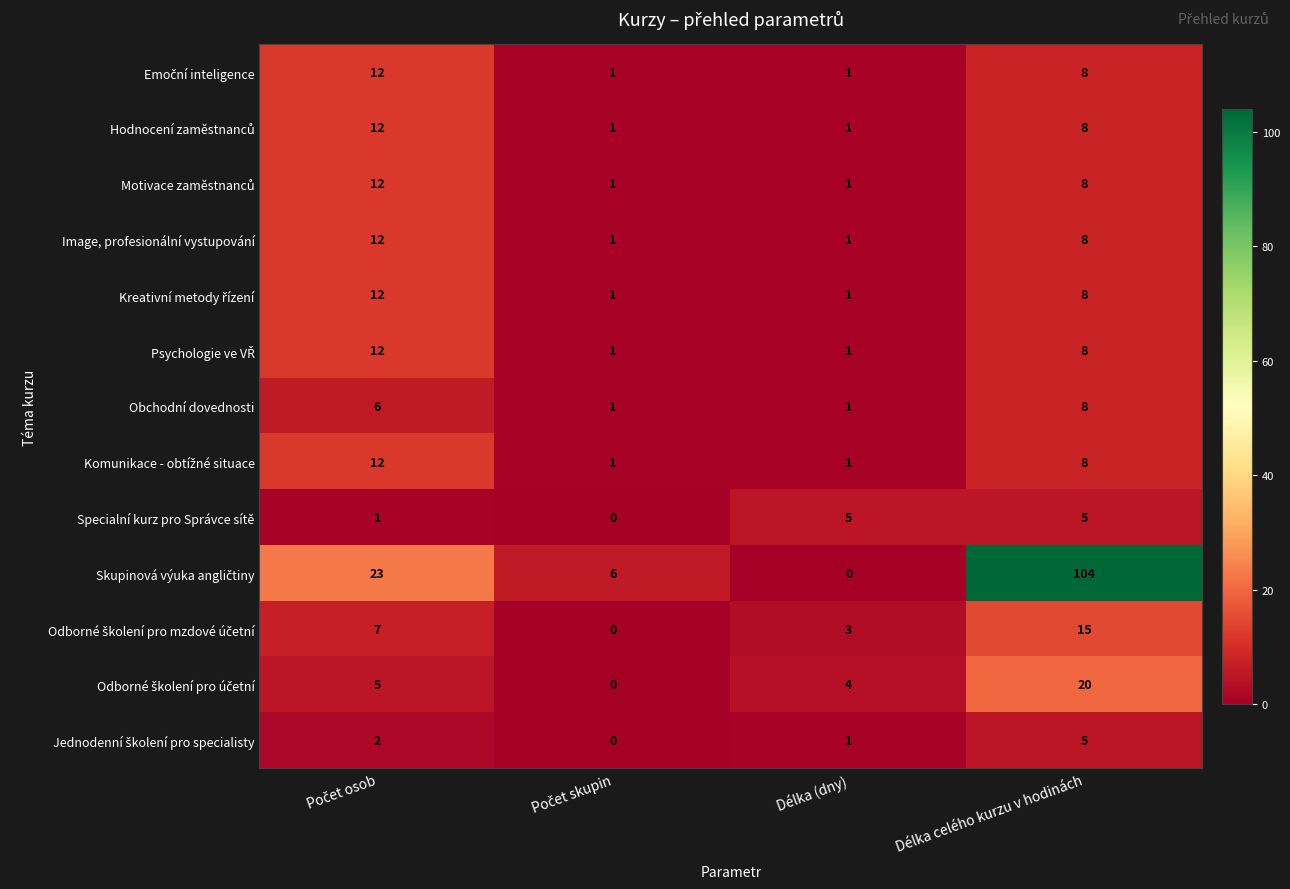

What is the difference between the highest and lowest values at Délka celého kurzu v hodinách?

99